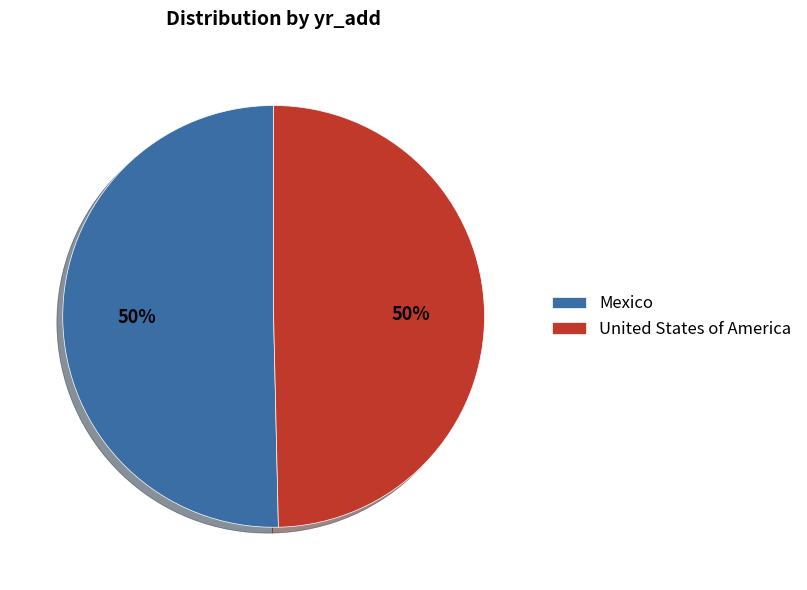

To the nearest percent, what is the combined percentage of Mexico and United States of America?

100%